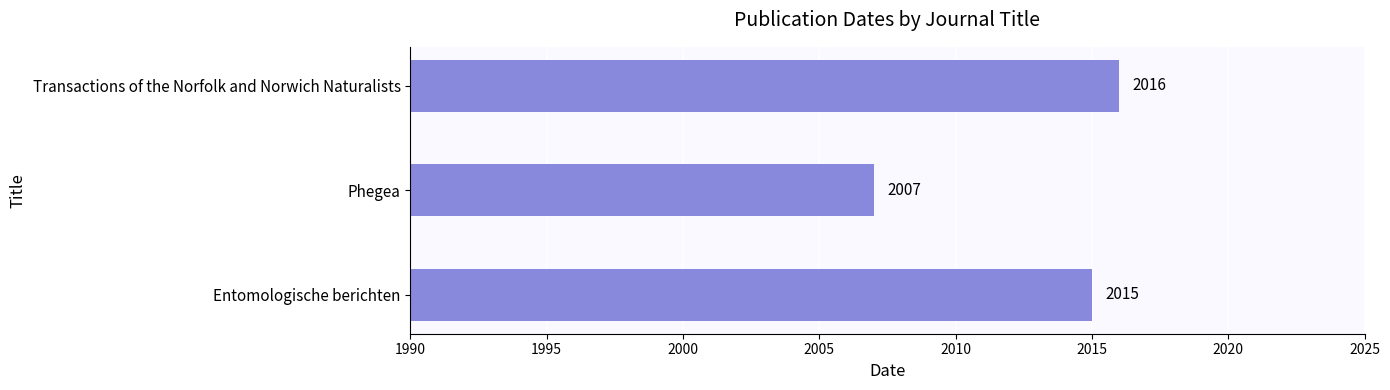

At which category does the chart reach its minimum across all series?

Phegea